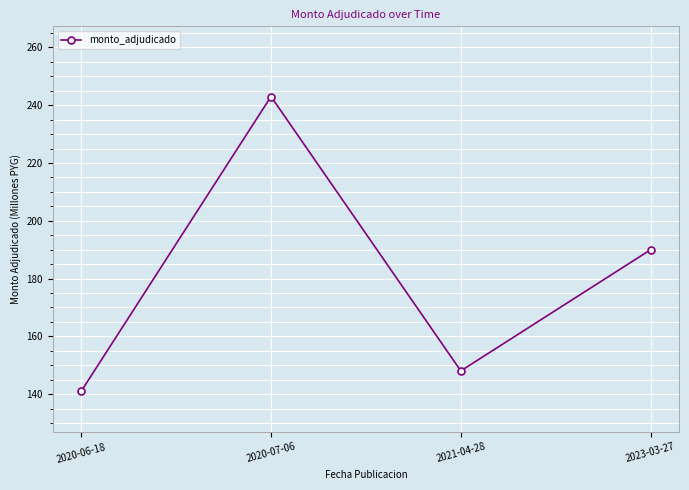

Reading left to right, extract all data points from this chart.

2020-06-18=141.0	2020-07-06=243.0	2021-04-28=148.0	2023-03-27=190.0